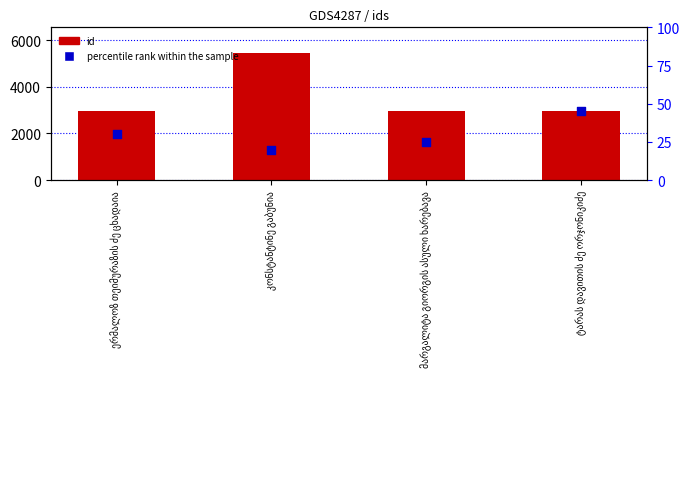

Which series has the largest Y range (max minus min)?

id